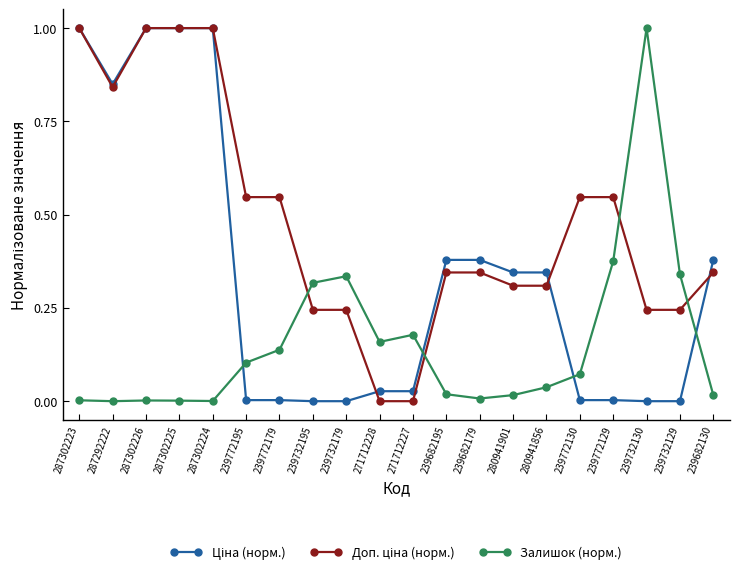

What is the label of the 8th point from the left?

239732195